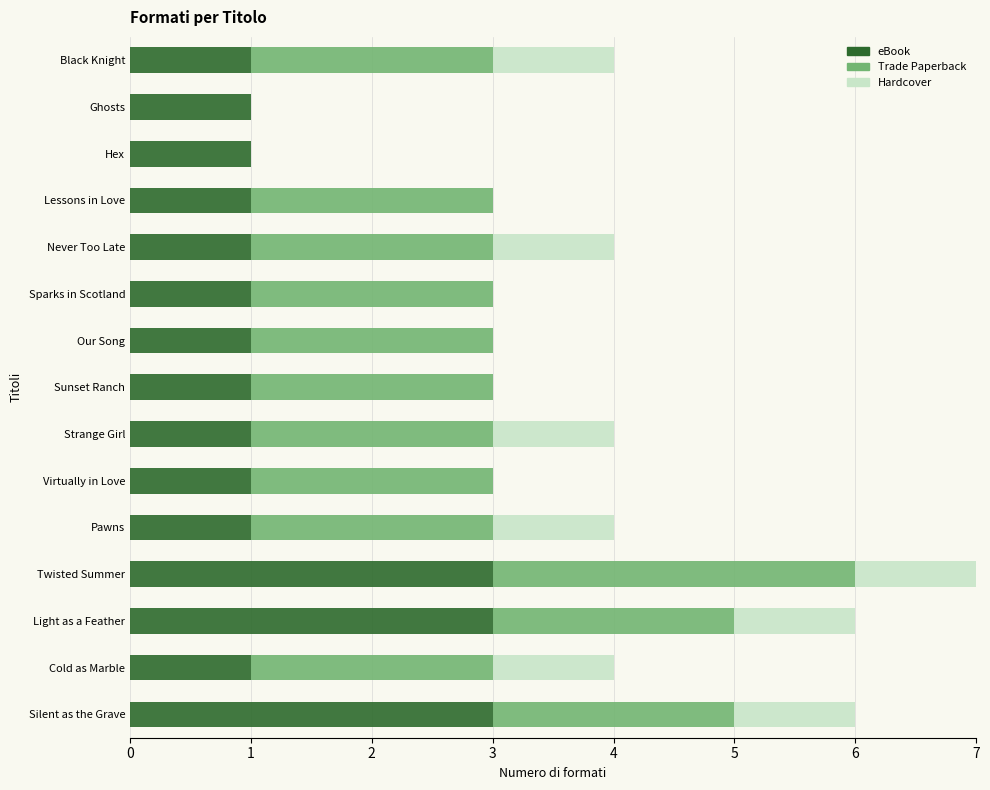

The value of eBook at Our Song is 0. True or false?

False